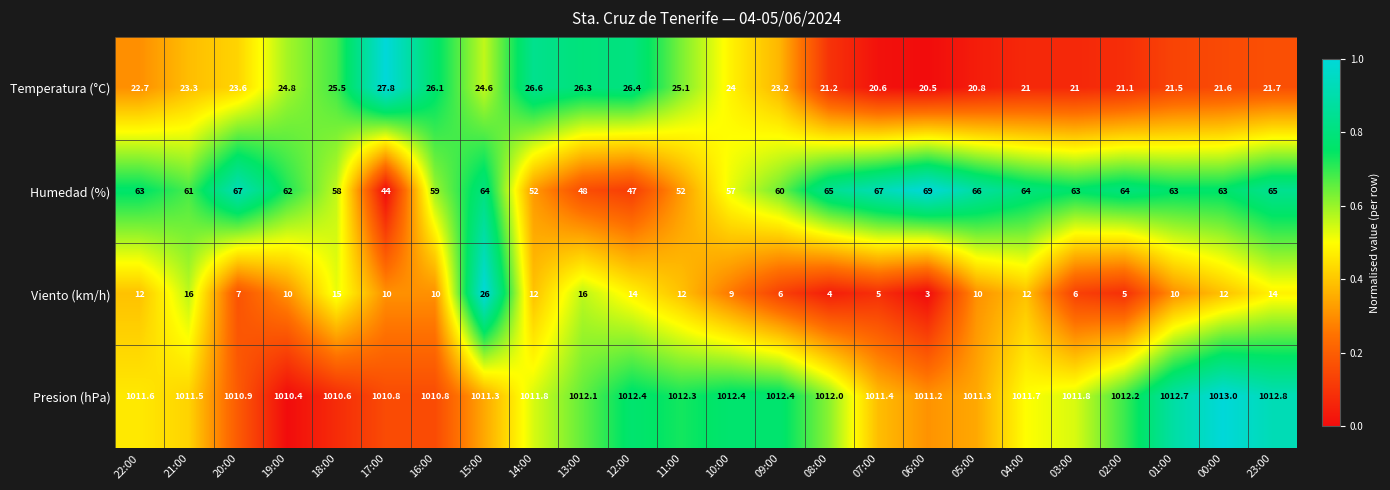

Rank the series by their maximum value, from lowest to highest.

Viento (km/h), Temperatura (°C), Humedad (%), Presion (hPa)